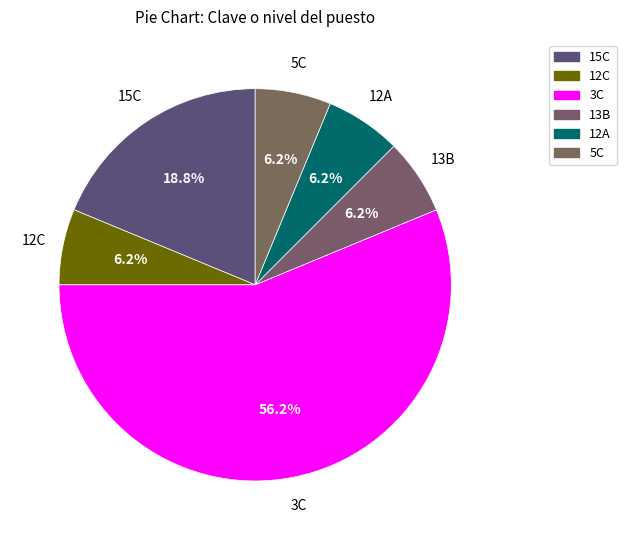

Which category has the smallest portion of the pie?

12C